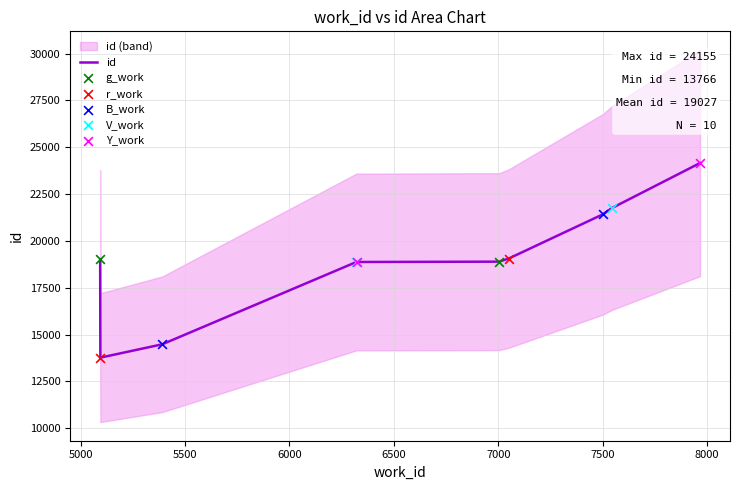

What is the highest value of the id series?

24155